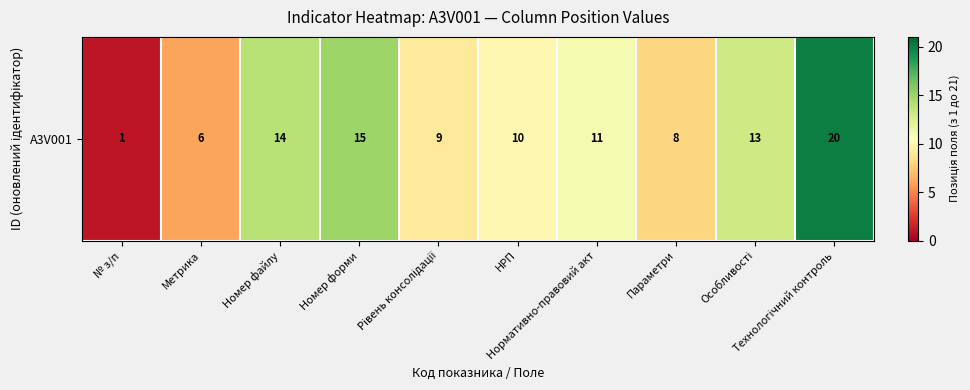

Where does the data first go above 11?

Номер файлу